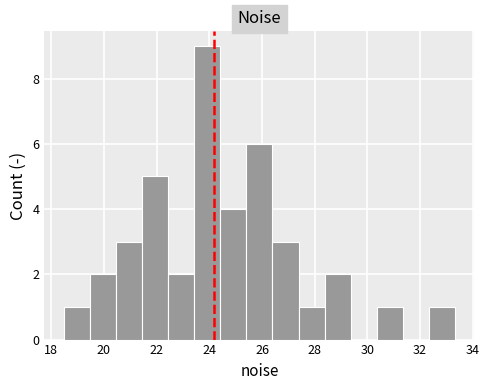

Which range on the x-axis has the tallest bar?

23.4 to 24.4